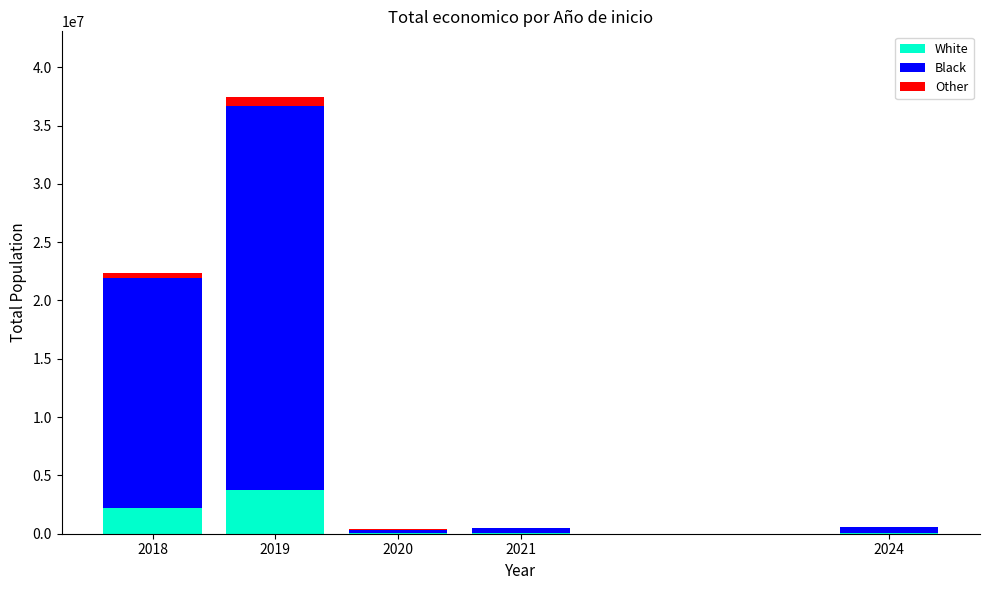

At which category is the sum across all series the highest?

2019